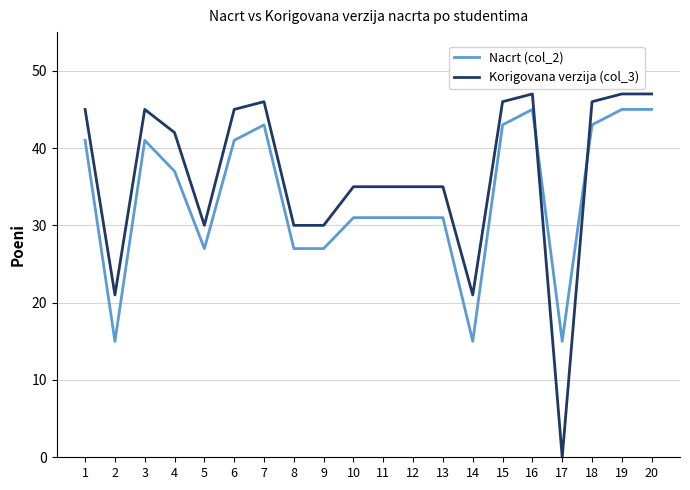

True or false: Nacrt (col_2) has a value of 43 at 15.

True